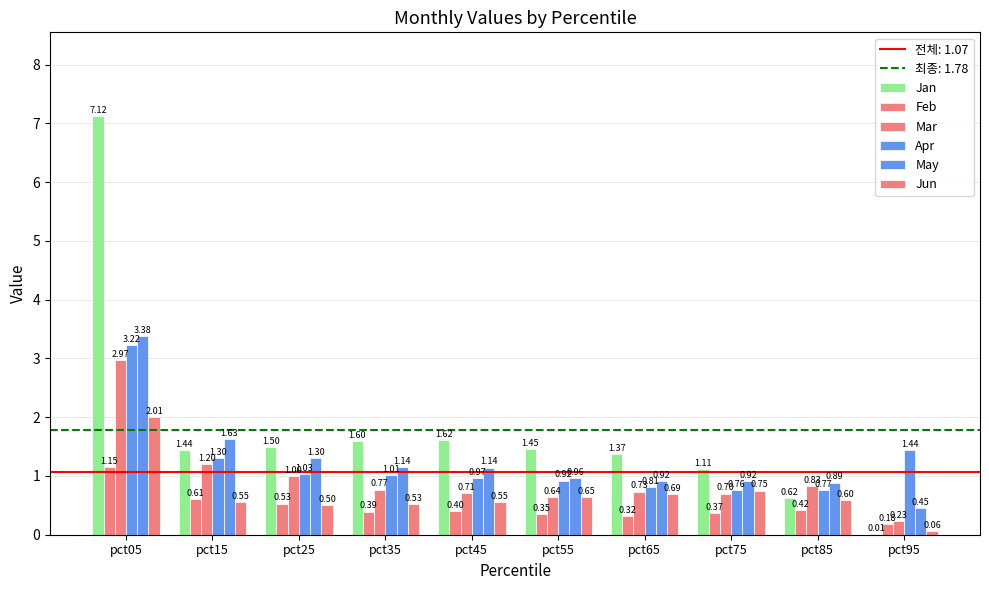

Which category has the lowest value across all series?

pct95